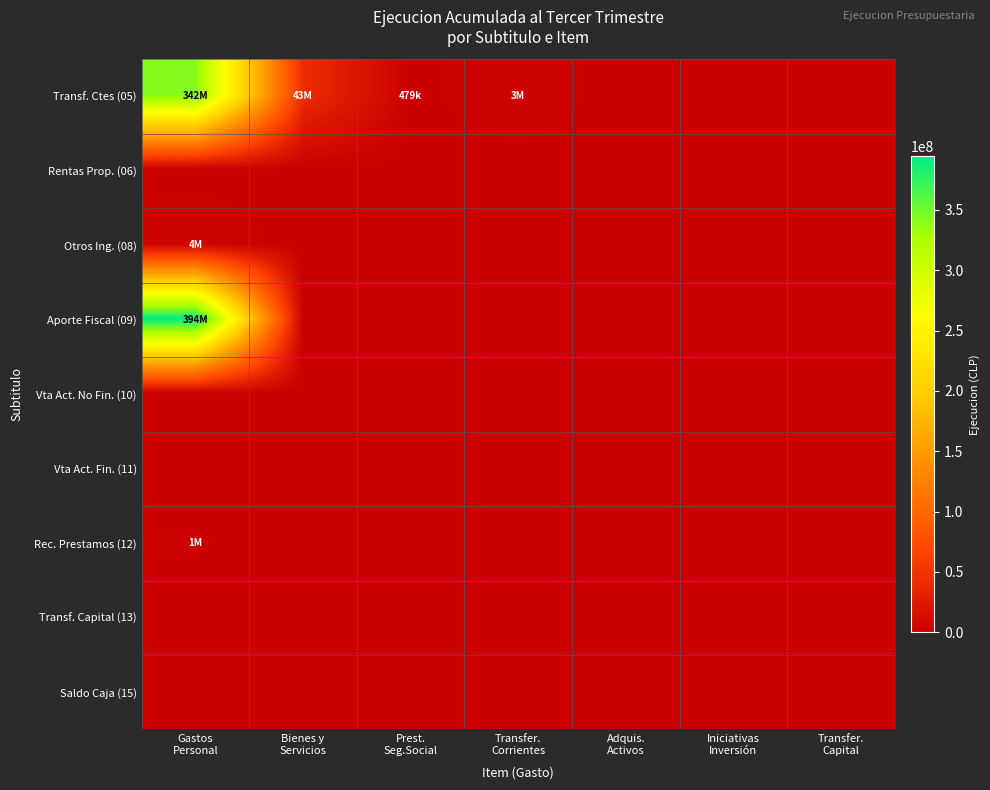

Reading left to right, transcribe all the data shown in this chart.

Transf. Ctes (05): Gastos
Personal=342360988	Bienes y
Servicios=43417590	Prest.
Seg.Social=479283	Transfer.
Corrientes=3907151	Adquis.
Activos=0	Iniciativas
Inversión=0	Transfer.
Capital=0
Rentas Prop. (06): Gastos
Personal=0	Bienes y
Servicios=0	Prest.
Seg.Social=0	Transfer.
Corrientes=0	Adquis.
Activos=0	Iniciativas
Inversión=0	Transfer.
Capital=0
Otros Ing. (08): Gastos
Personal=4571538	Bienes y
Servicios=0	Prest.
Seg.Social=0	Transfer.
Corrientes=0	Adquis.
Activos=0	Iniciativas
Inversión=0	Transfer.
Capital=0
Aporte Fiscal (09): Gastos
Personal=394281305	Bienes y
Servicios=0	Prest.
Seg.Social=0	Transfer.
Corrientes=0	Adquis.
Activos=0	Iniciativas
Inversión=0	Transfer.
Capital=0
Vta Act. No Fin. (10): Gastos
Personal=0	Bienes y
Servicios=0	Prest.
Seg.Social=0	Transfer.
Corrientes=0	Adquis.
Activos=0	Iniciativas
Inversión=0	Transfer.
Capital=0
Vta Act. Fin. (11): Gastos
Personal=0	Bienes y
Servicios=0	Prest.
Seg.Social=0	Transfer.
Corrientes=0	Adquis.
Activos=0	Iniciativas
Inversión=0	Transfer.
Capital=0
Rec. Prestamos (12): Gastos
Personal=1791914	Bienes y
Servicios=0	Prest.
Seg.Social=0	Transfer.
Corrientes=0	Adquis.
Activos=0	Iniciativas
Inversión=0	Transfer.
Capital=0
Transf. Capital (13): Gastos
Personal=0	Bienes y
Servicios=0	Prest.
Seg.Social=0	Transfer.
Corrientes=0	Adquis.
Activos=0	Iniciativas
Inversión=0	Transfer.
Capital=0
Saldo Caja (15): Gastos
Personal=0	Bienes y
Servicios=0	Prest.
Seg.Social=0	Transfer.
Corrientes=0	Adquis.
Activos=0	Iniciativas
Inversión=0	Transfer.
Capital=0